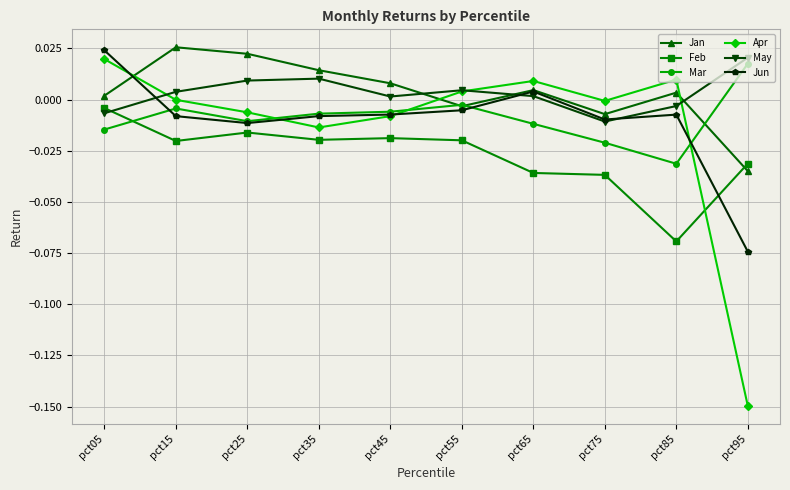

In Apr, how many points are lower than both neighbors (excluding endpoints)?

2